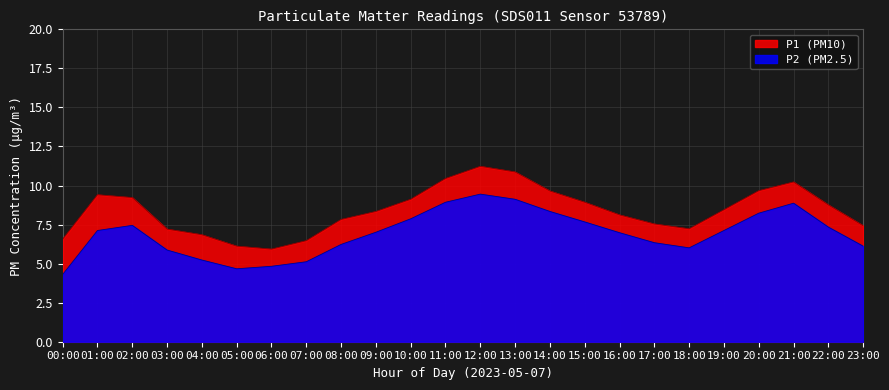

What is the label of the 17th point from the left?

16:00